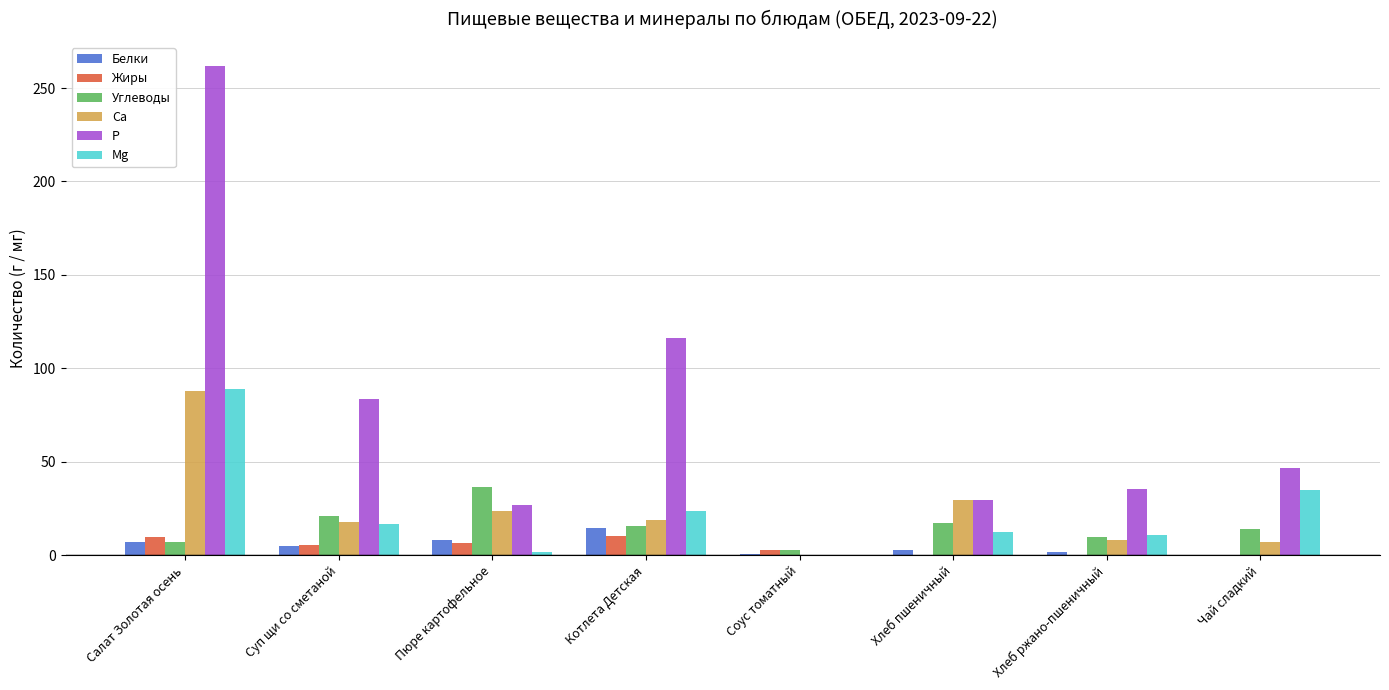

The value of Белки at Пюре картофельное is 8.1. True or false?

True